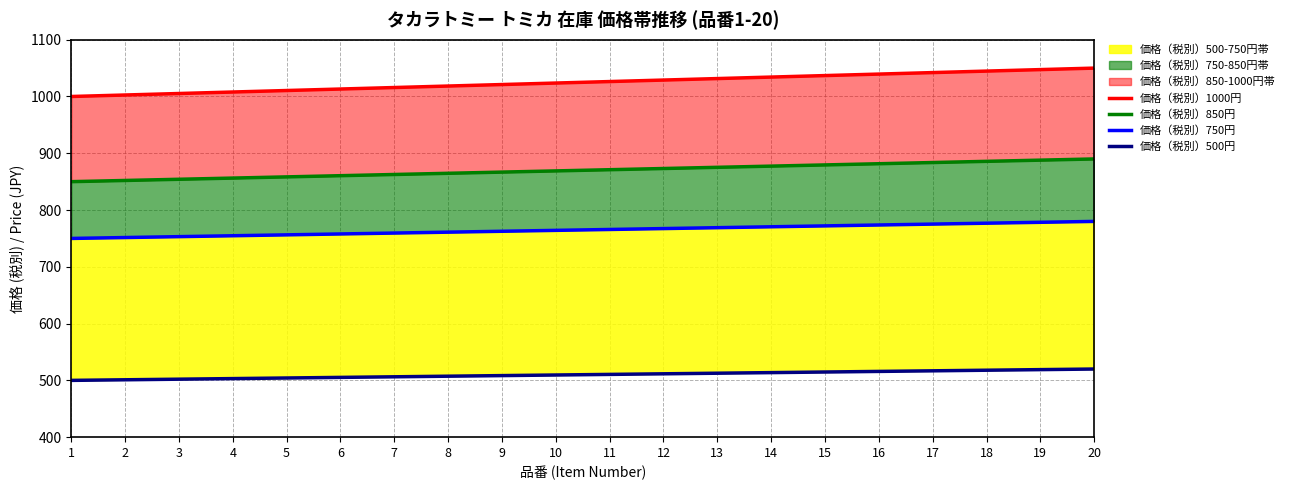

What is the greatest value displayed?

1050.0